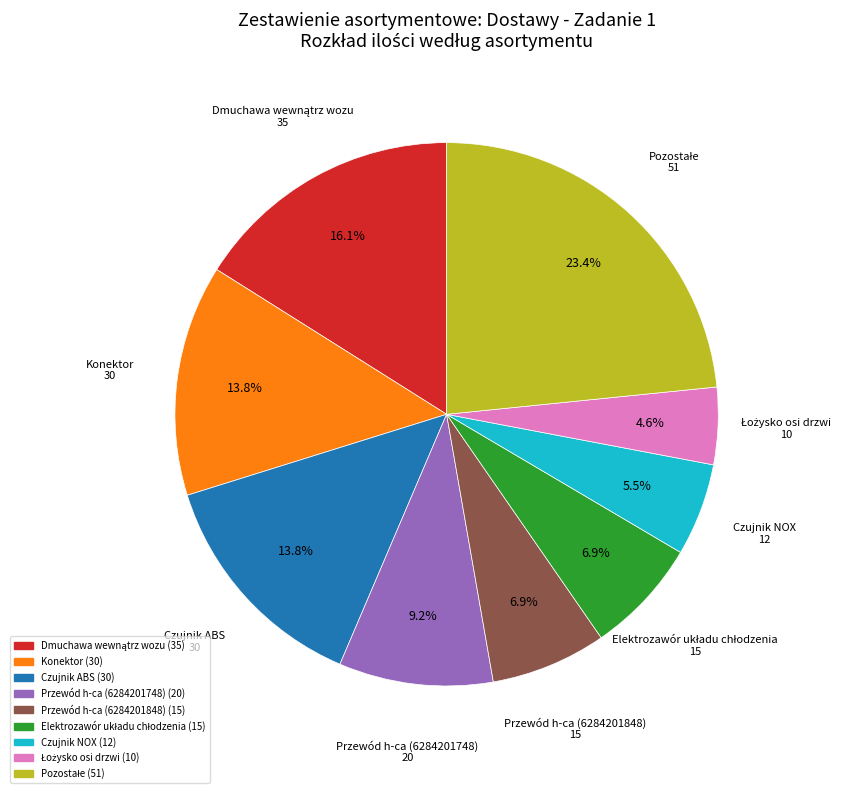

Is there a majority slice in this chart?

No